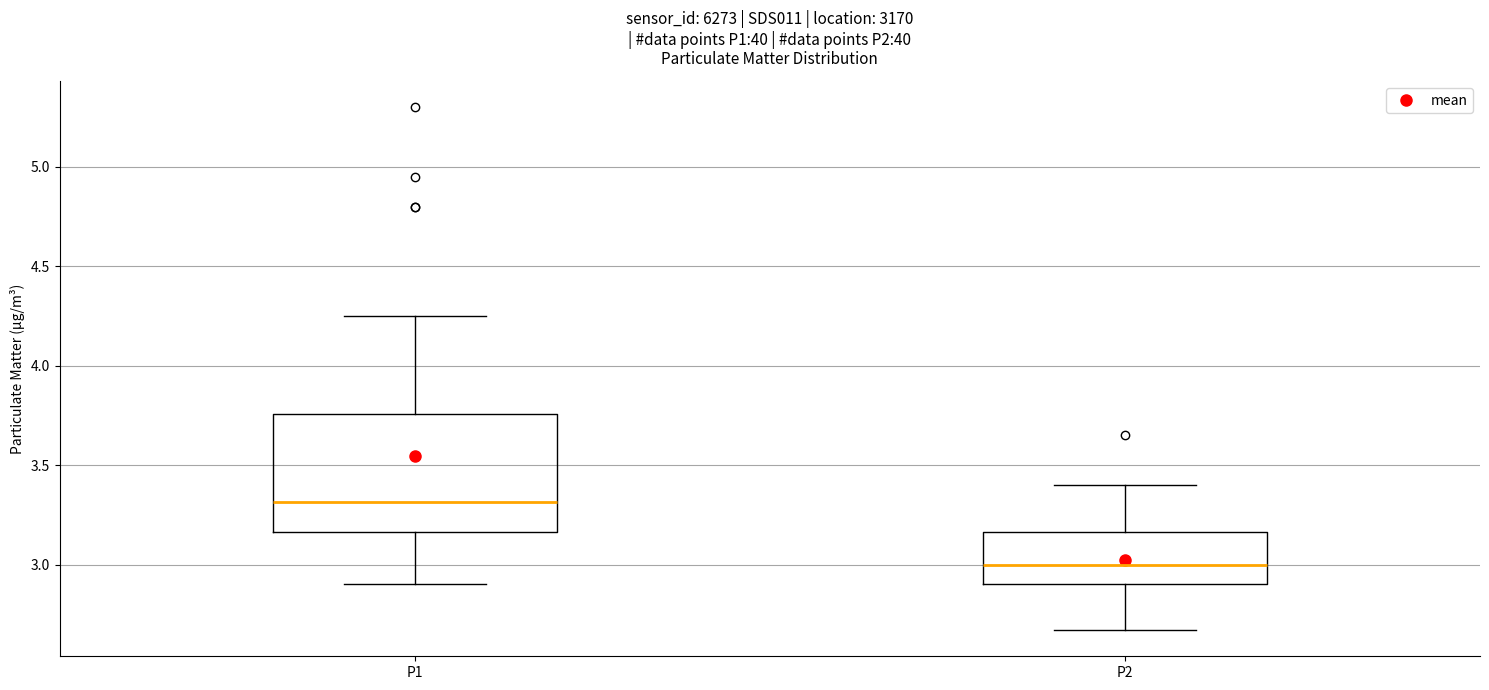

Which box has the lowest median line?

P2